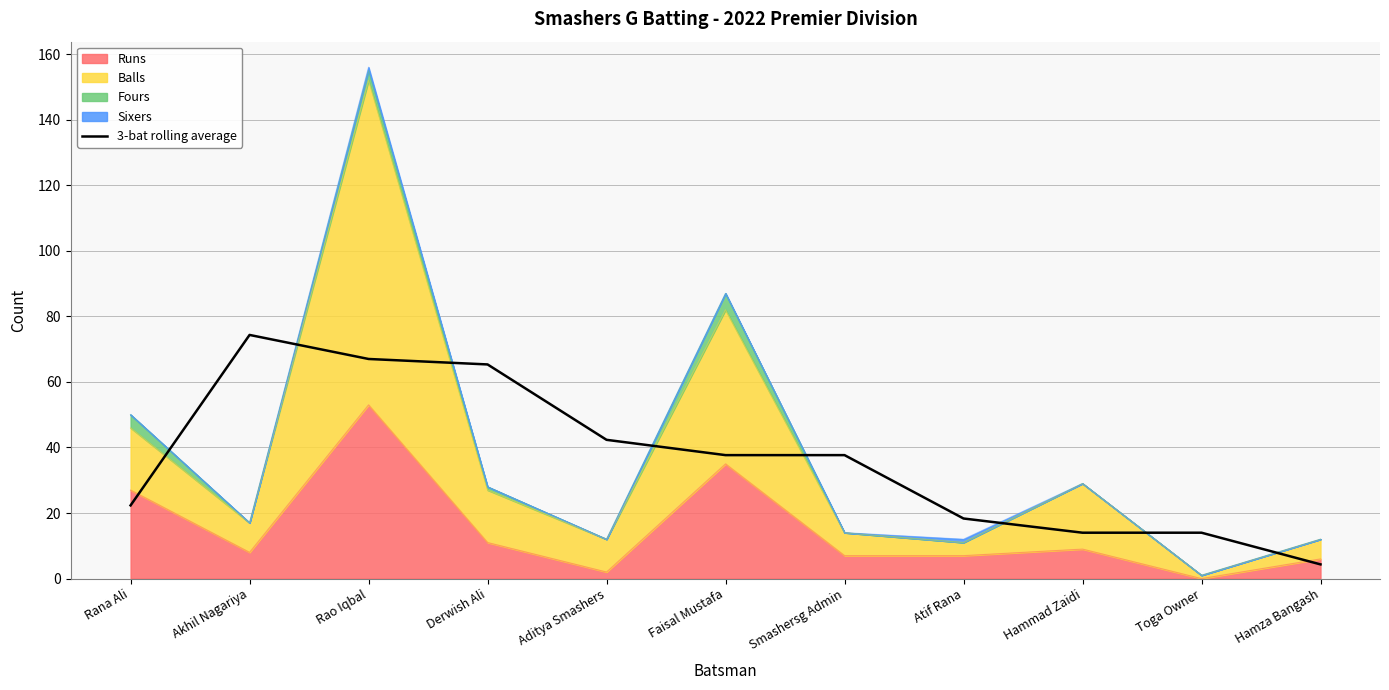

True or false: the data shows 42.3 at Aditya Smashers.

True